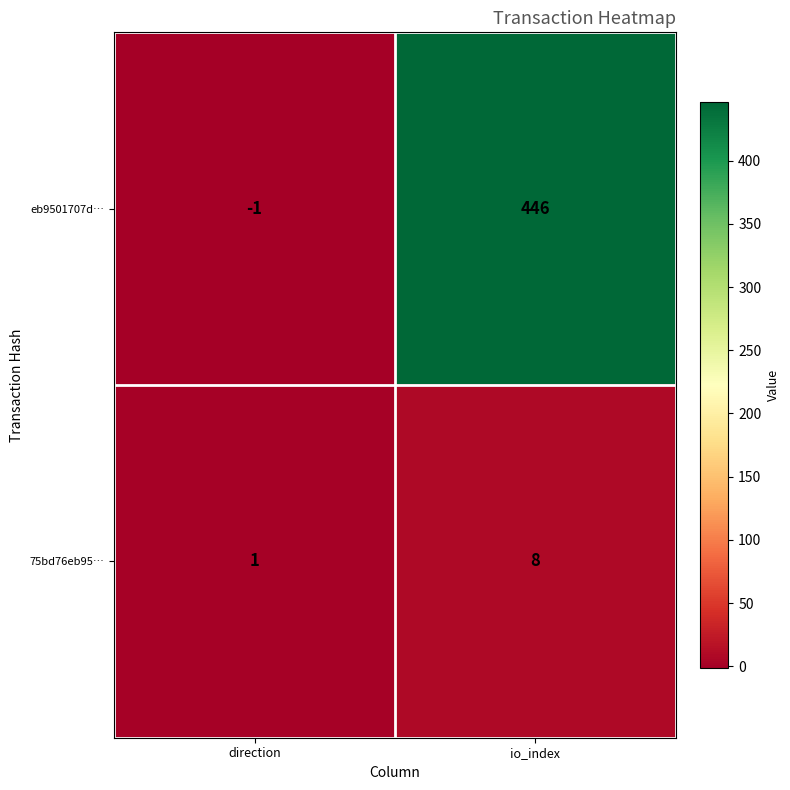

Which series has the largest range (max minus min)?

eb9501707d…